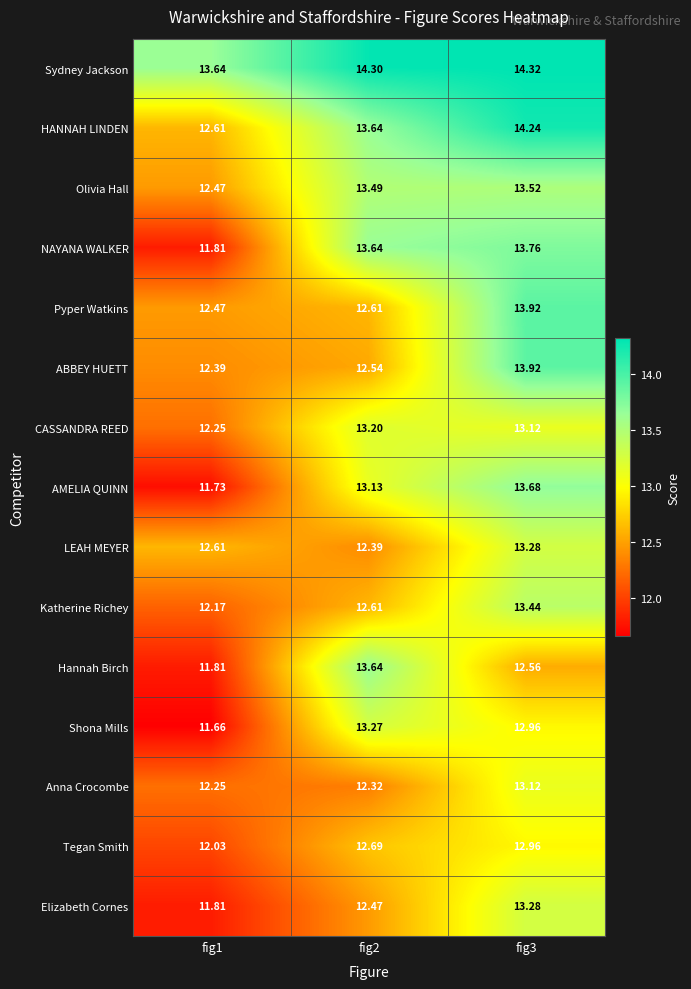

Which series has the largest total across all categories?

Sydney Jackson